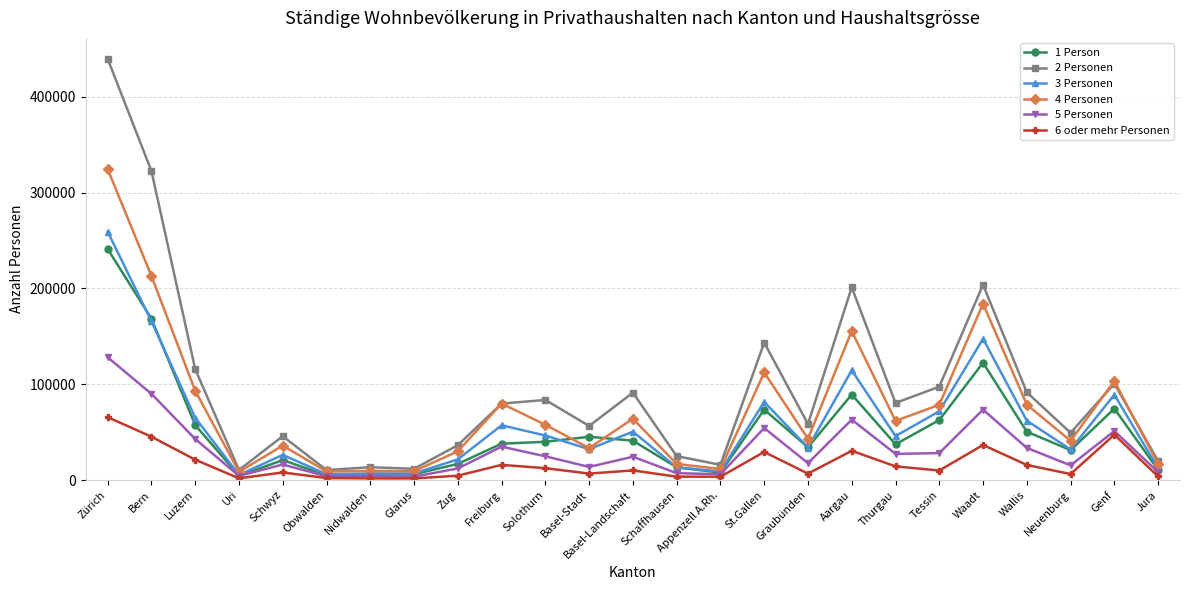

Is it true that 2 Personen equals 125857 at Solothurn?

False